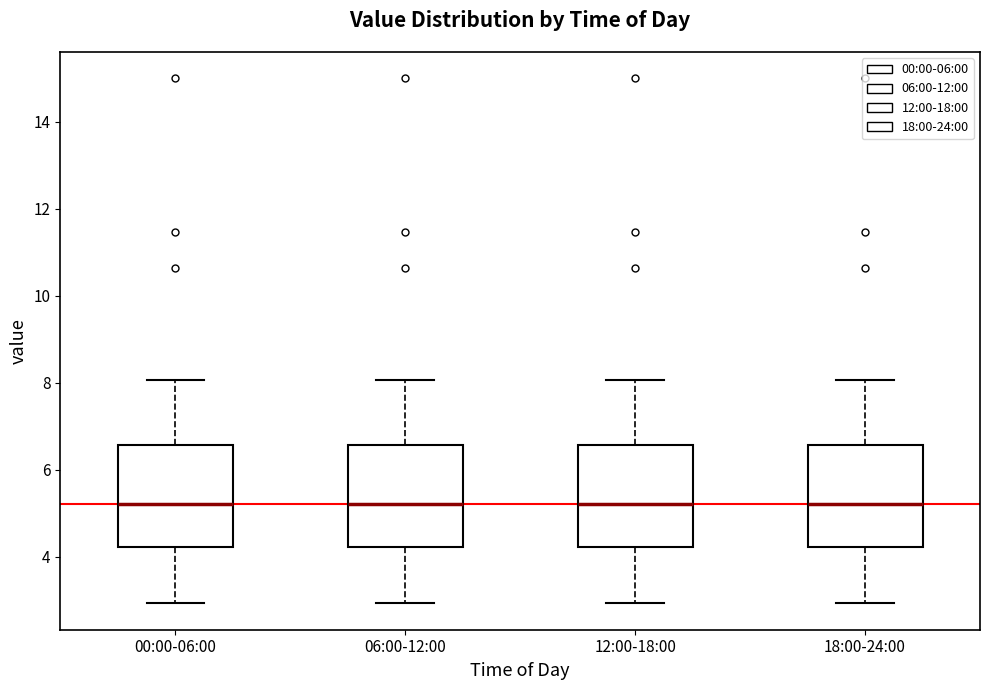

Reading left to right, transcribe this box plot: for each box, give where its median line is, the range the box spans, and where its two whiskers end, as read against the y-axis. The values are not printed on the chart, so give them approximately, as read against the axis.

00:00-06:00: median 5.2, box 4.2 to 6.6, whiskers 3.0 to 8.0
06:00-12:00: median 5.2, box 4.2 to 6.6, whiskers 3.0 to 8.0
12:00-18:00: median 5.2, box 4.2 to 6.6, whiskers 3.0 to 8.0
18:00-24:00: median 5.2, box 4.2 to 6.6, whiskers 3.0 to 8.0